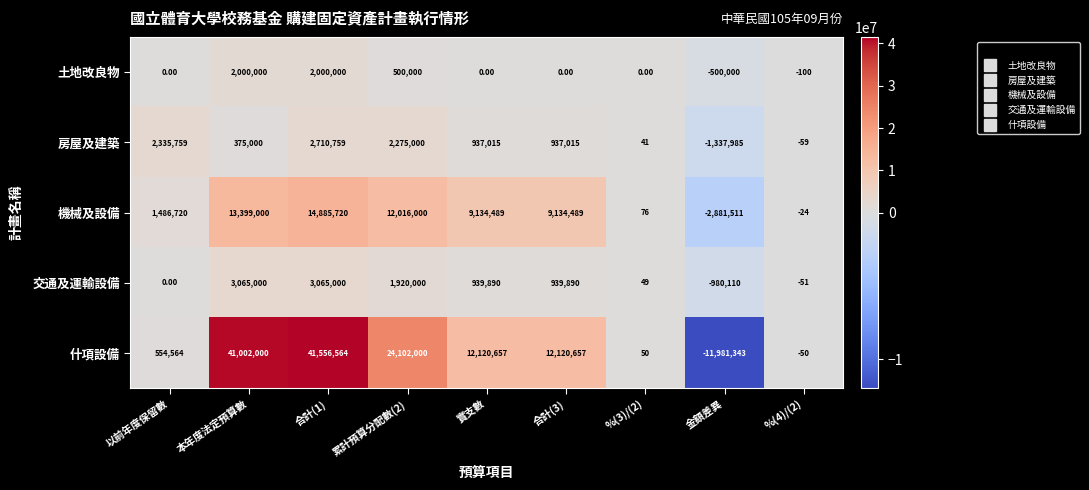

Which series changed the most between 以前年度保留數 and 實支數?

什項設備